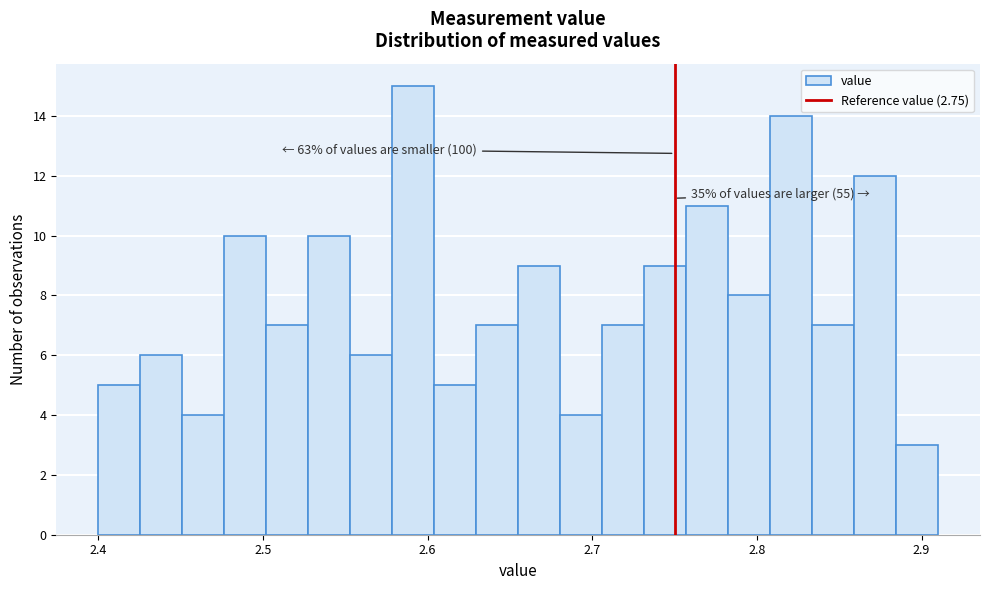

Around what value on the x-axis is the tallest bar? Give the approximate position of its centre, as read against the axis.

2.59